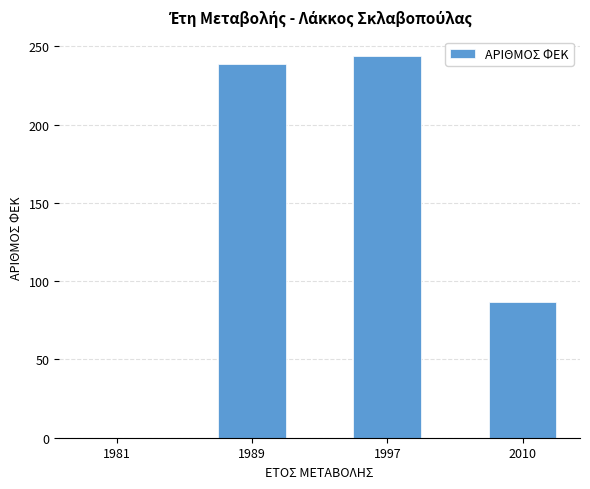

What is the ratio of the value at 1997 to the value at 2010?

2.8